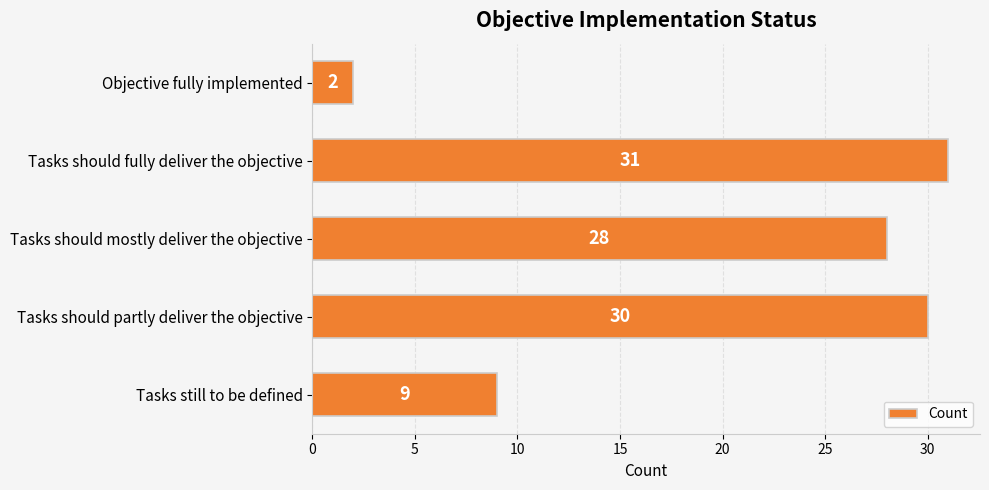

At which label is the value closest to 16?

Tasks still to be defined